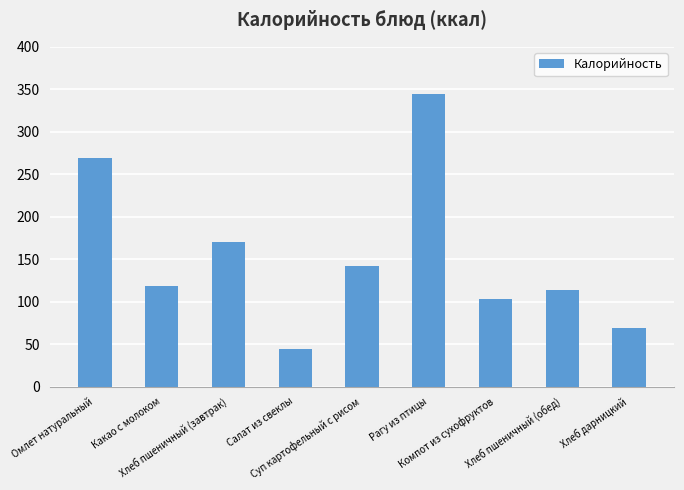

What value does the data have at Хлеб дарницкий?

69.0